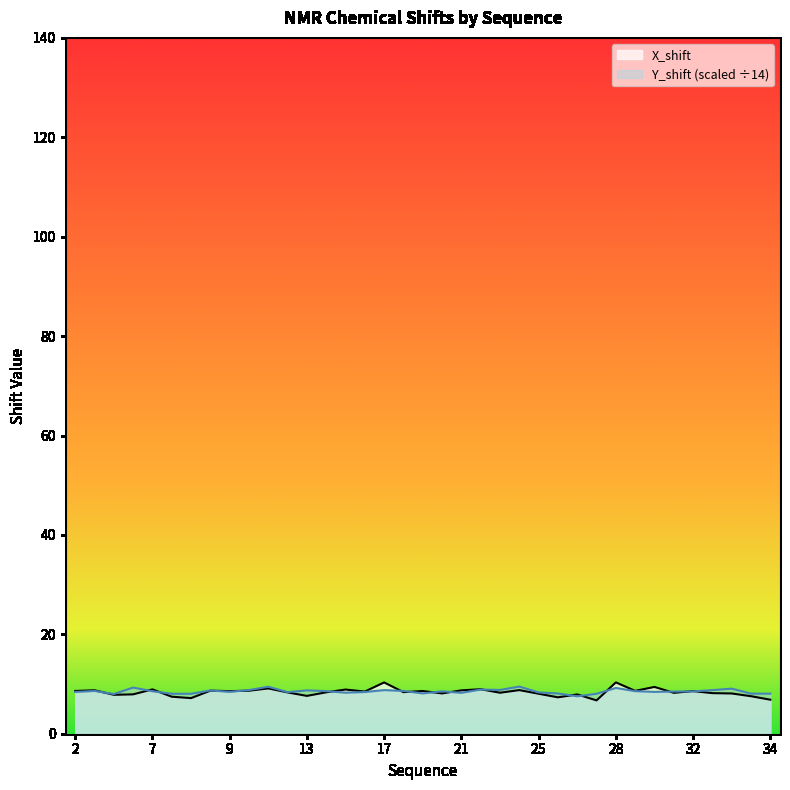

Which series has the widest spread of values?

X_shift